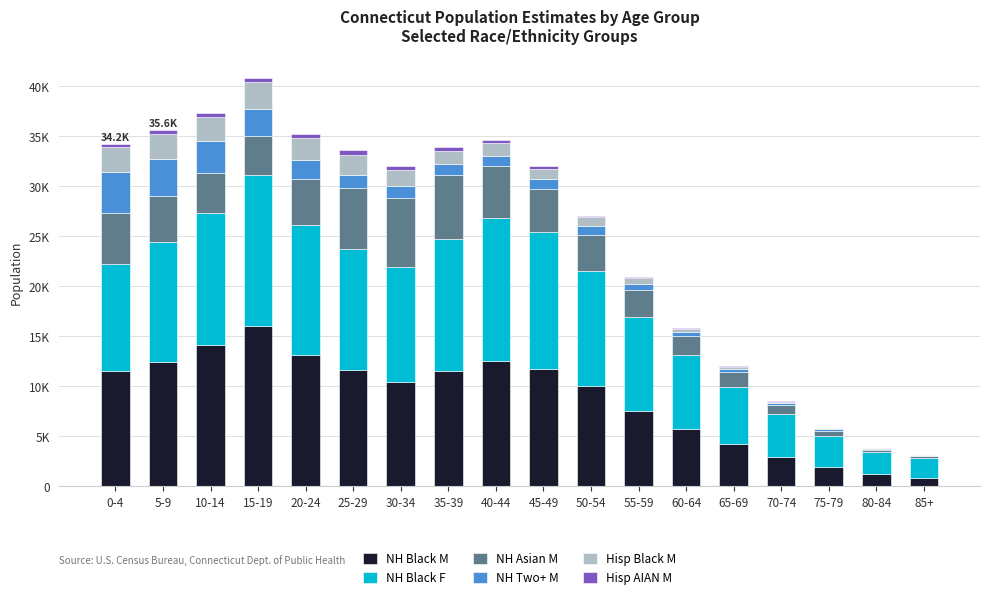

Does the chart contain stacked bars?

Yes